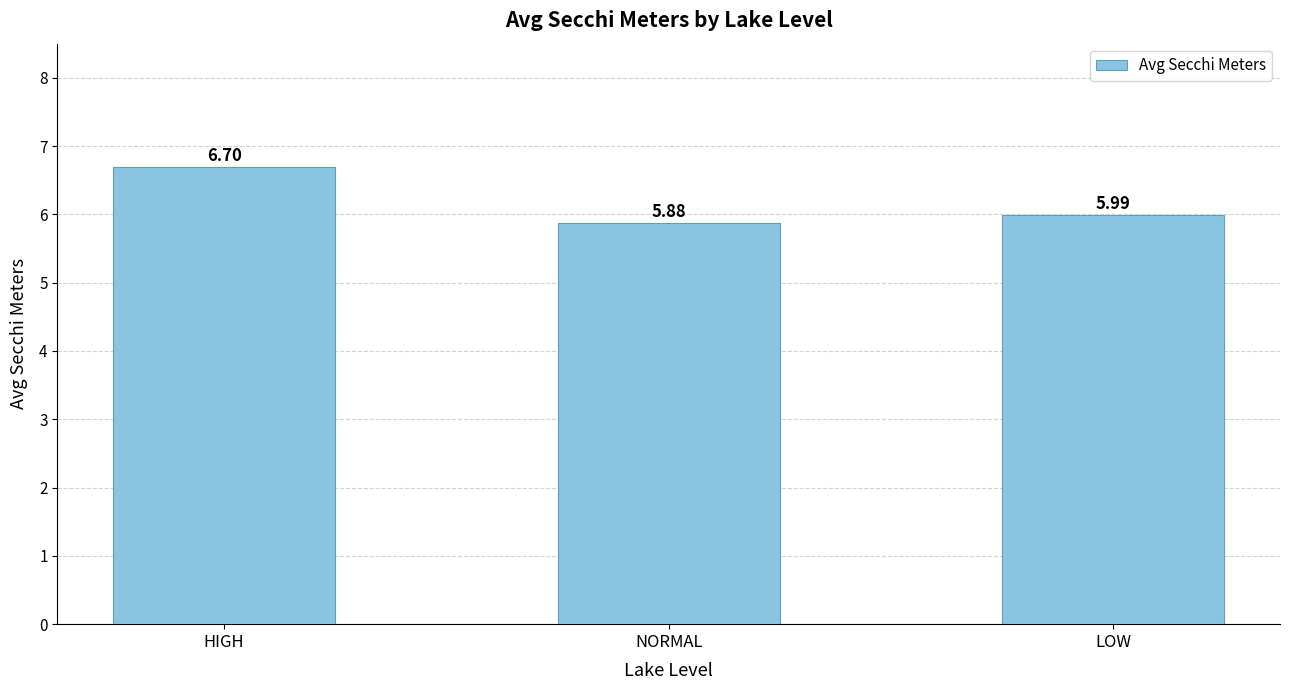

Reading left to right, list all the values displayed in this chart.

6.7	5.9	6.0